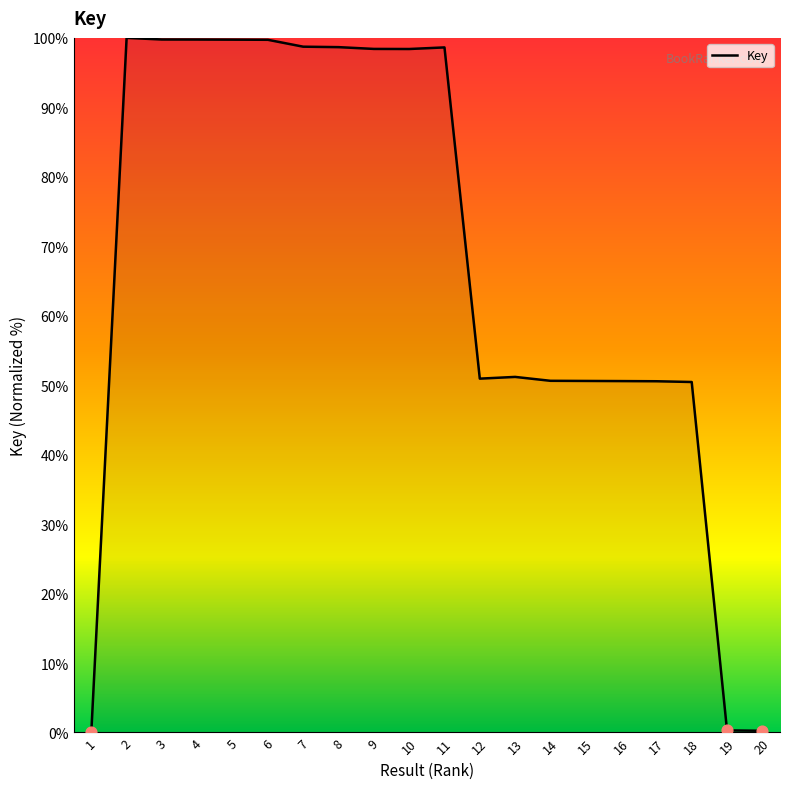

Approximately how many times larger is the value at 12 compared to 18?

1.0